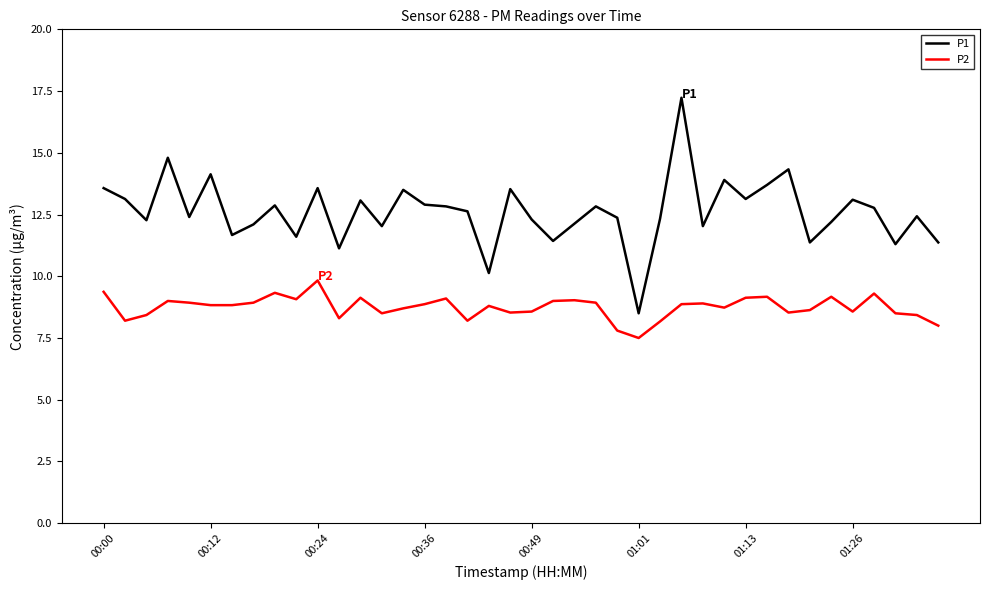

What are all the series names shown in the legend?

P1, P2